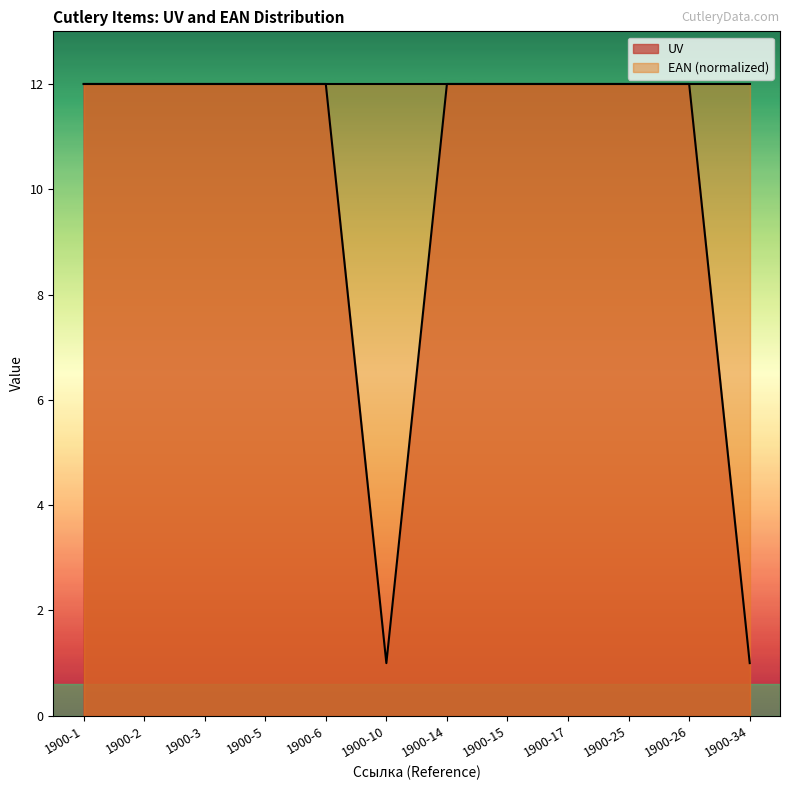

Does the chart display data point markers on the line(s)?

No